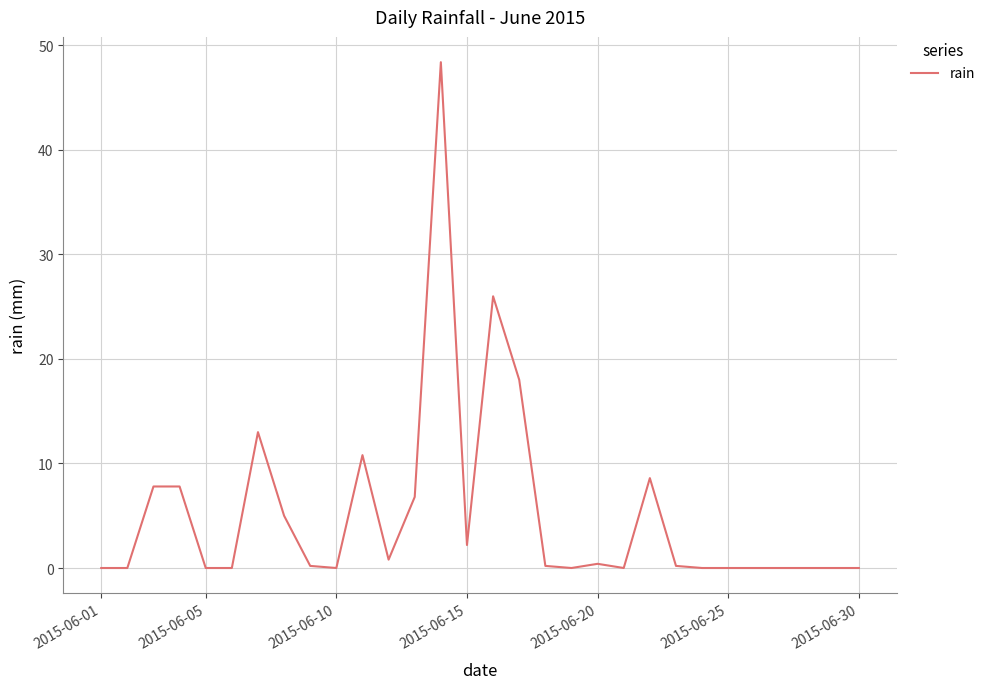

What is the difference between the maximum and minimum values?

48.4